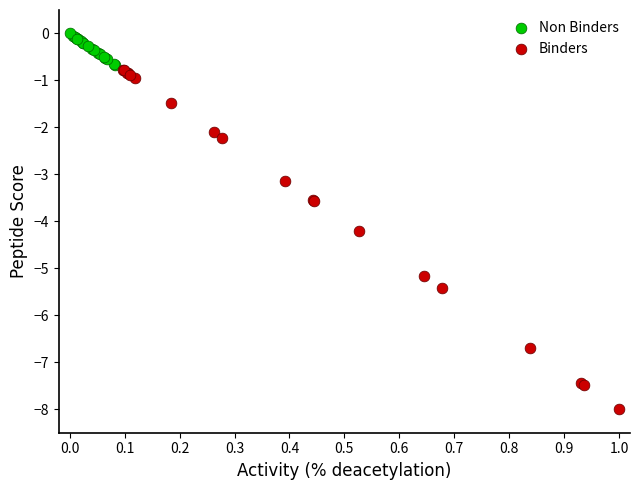

Which series contains the lowest Y value?

Binders